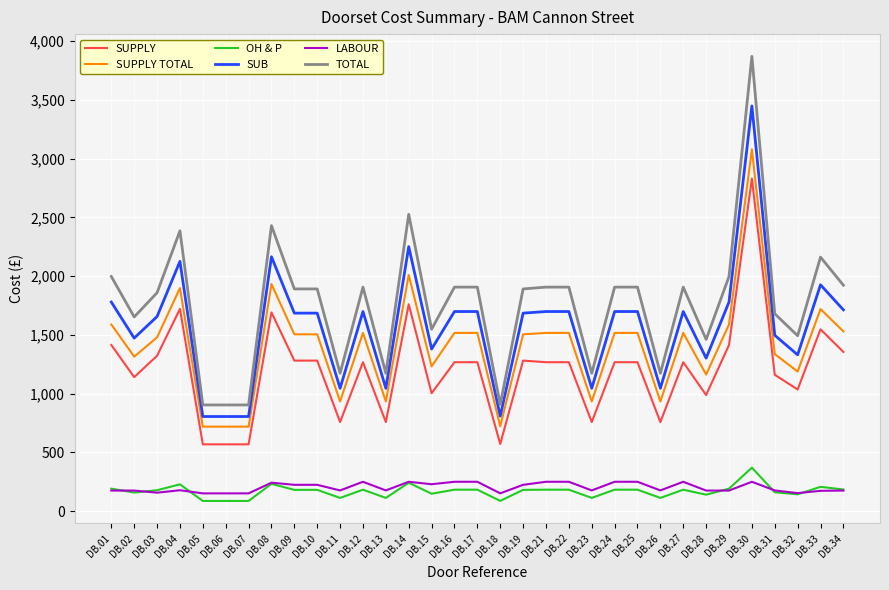

At how many categories does at least one series exceed 3210?

1